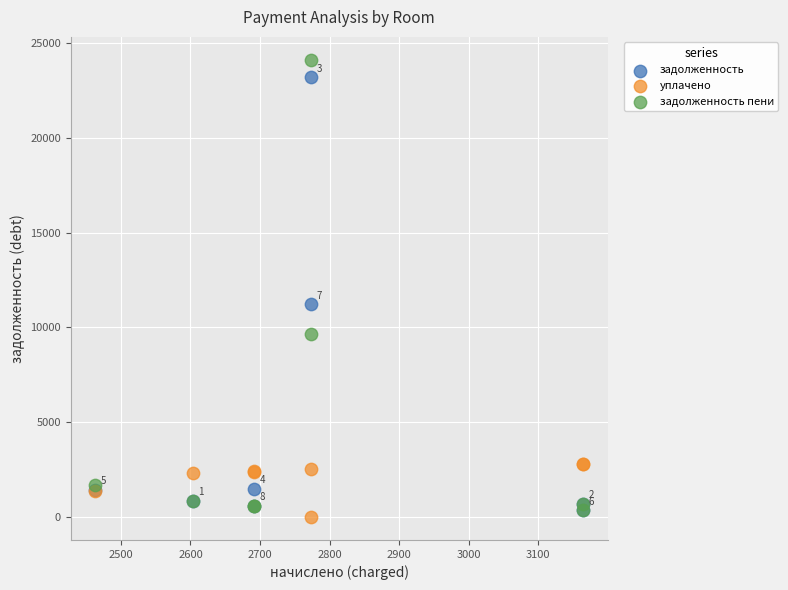

What are all the series names shown in the legend?

задолженность, уплачено, задолженность пени